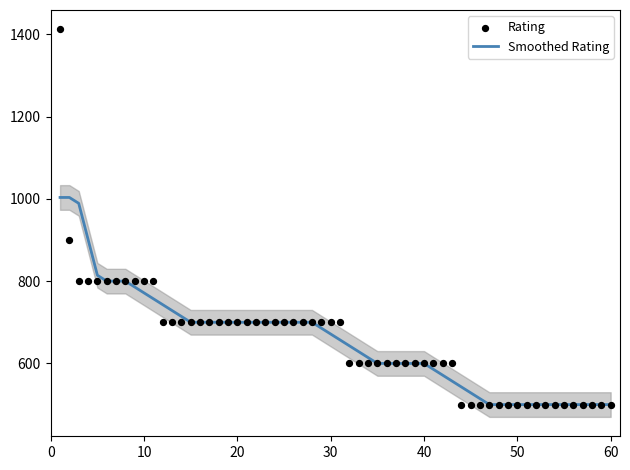

What is the change in value from 4 to 13?

-100